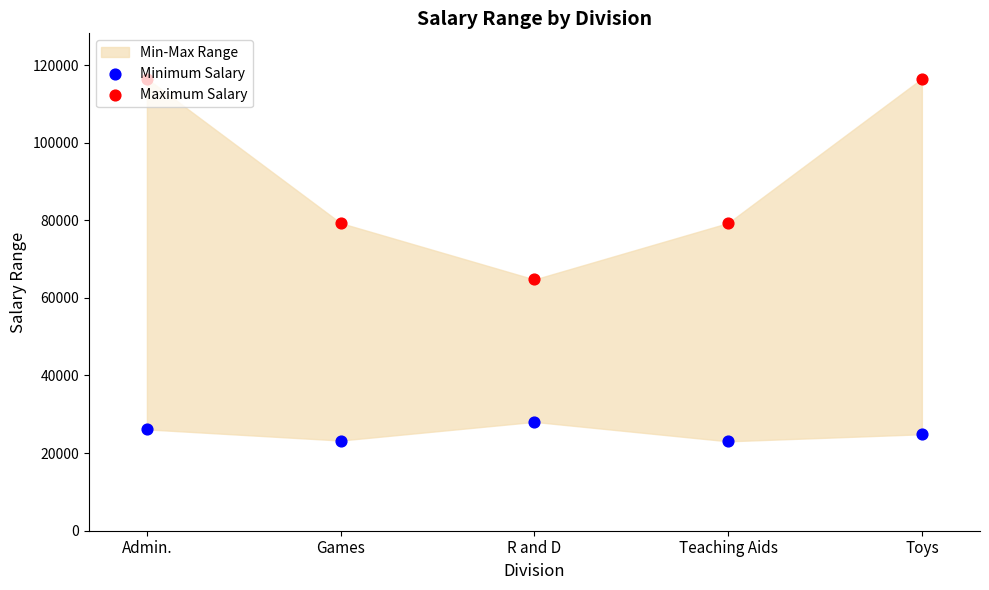

Which series has the widest spread of Y values?

Maximum Salary